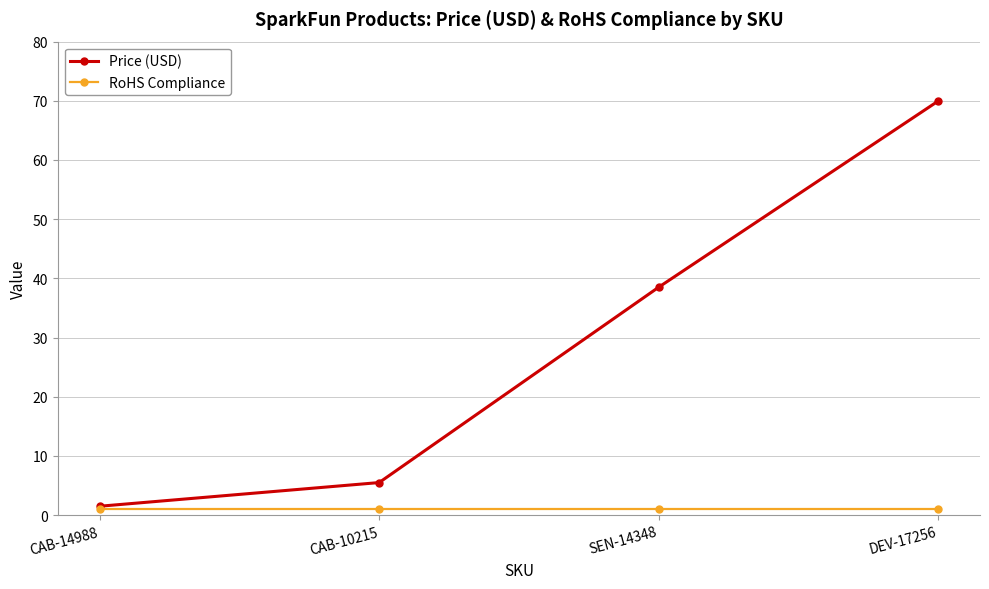

What is the label of the 3rd point from the left?

SEN-14348